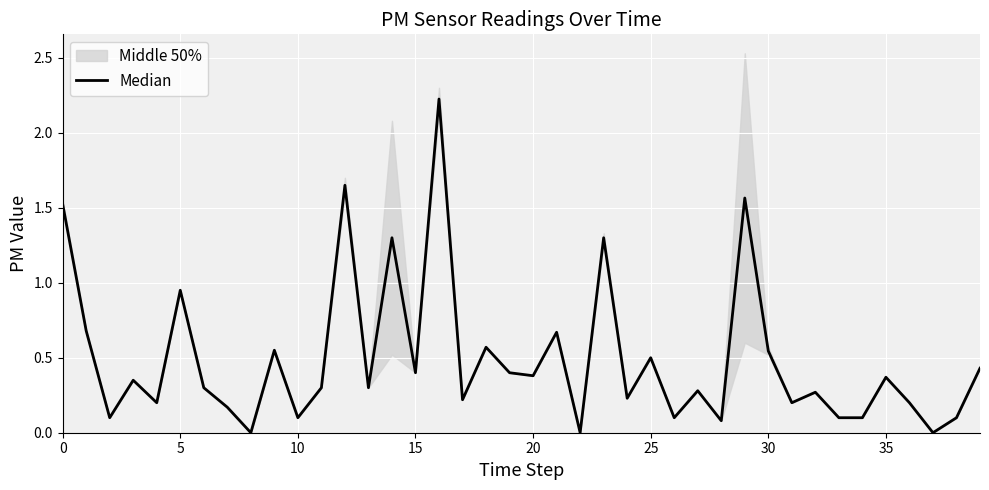

What is the value of the 22nd point from the left?

0.7